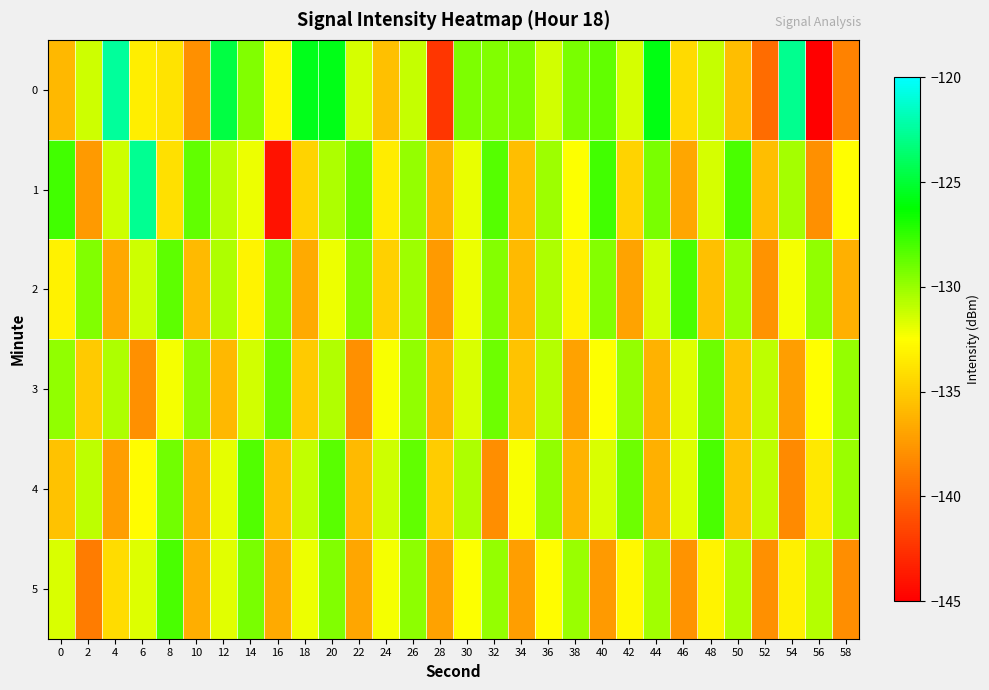

Reading right to left, what are all the values shown in this chart?

0: 58=-138.6	56=-145.3	54=-122.8	52=-139.7	50=-135.6	48=-131.1	46=-134.3	44=-125.8	42=-131.4	40=-128.6	38=-129.2	36=-131.3	34=-129.3	32=-129.4	30=-129.3	28=-142.3	26=-131.1	24=-135.6	22=-131.5	20=-125.7	18=-125.6	16=-132.9	14=-129.5	12=-124.6	10=-137.9	8=-133.8	6=-133.3	4=-122.5	2=-131.3	0=-136.0
1: 58=-132.6	56=-137.9	54=-130.3	52=-135.7	50=-128.0	48=-131.5	46=-136.9	44=-129.2	42=-134.6	40=-127.9	38=-132.5	36=-130.1	34=-135.7	32=-128.3	30=-132.0	28=-136.2	26=-129.9	24=-133.5	22=-128.8	20=-130.5	18=-134.6	16=-144.0	14=-132.1	12=-130.8	10=-128.6	8=-134.0	6=-122.7	4=-131.3	2=-137.5	0=-127.8
2: 58=-136.3	56=-129.8	54=-132.2	52=-137.7	50=-130.1	48=-135.6	46=-128.0	44=-131.5	42=-136.9	40=-129.6	38=-133.0	36=-130.5	34=-135.9	32=-129.6	30=-132.0	28=-137.5	26=-130.1	24=-134.8	22=-129.5	20=-132.0	18=-136.7	16=-129.3	14=-133.0	12=-130.5	10=-135.9	8=-128.6	6=-131.2	4=-136.8	2=-129.5	0=-133.1
3: 58=-129.9	56=-132.6	54=-137.2	52=-130.9	50=-135.5	48=-128.9	46=-131.7	44=-136.2	42=-129.9	40=-132.5	38=-137.0	36=-130.7	34=-135.3	32=-128.9	30=-131.6	28=-136.1	26=-129.8	24=-132.3	22=-137.9	20=-130.6	18=-135.1	16=-128.8	14=-131.3	12=-136.0	10=-129.7	8=-132.2	6=-137.9	4=-130.5	2=-135.1	0=-129.8
4: 58=-130.0	56=-133.6	54=-138.2	52=-130.9	50=-135.5	48=-128.0	46=-131.7	44=-136.3	42=-128.9	40=-131.6	38=-136.1	36=-129.8	34=-132.3	32=-138.0	30=-130.5	28=-135.0	26=-128.7	24=-131.2	22=-135.9	20=-128.5	18=-131.0	16=-135.7	14=-128.2	12=-131.9	10=-136.5	8=-129.0	6=-132.7	4=-137.2	2=-130.9	0=-135.5
5: 58=-138.0	56=-130.7	54=-133.2	52=-137.9	50=-130.5	48=-133.0	46=-137.7	44=-130.2	42=-132.9	40=-137.5	38=-130.0	36=-132.7	34=-137.2	32=-129.9	30=-132.5	28=-137.0	26=-129.7	24=-132.2	22=-136.9	20=-129.5	18=-132.0	16=-136.7	14=-129.2	12=-131.8	10=-136.5	8=-128.0	6=-131.7	4=-134.2	2=-138.9	0=-131.6